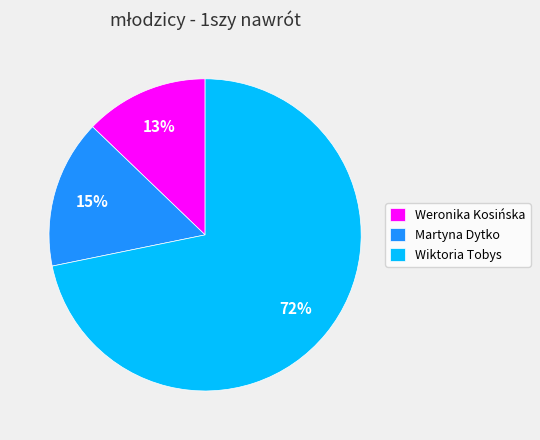

Between Martyna Dytko and Weronika Kosińska, which is larger?

Martyna Dytko